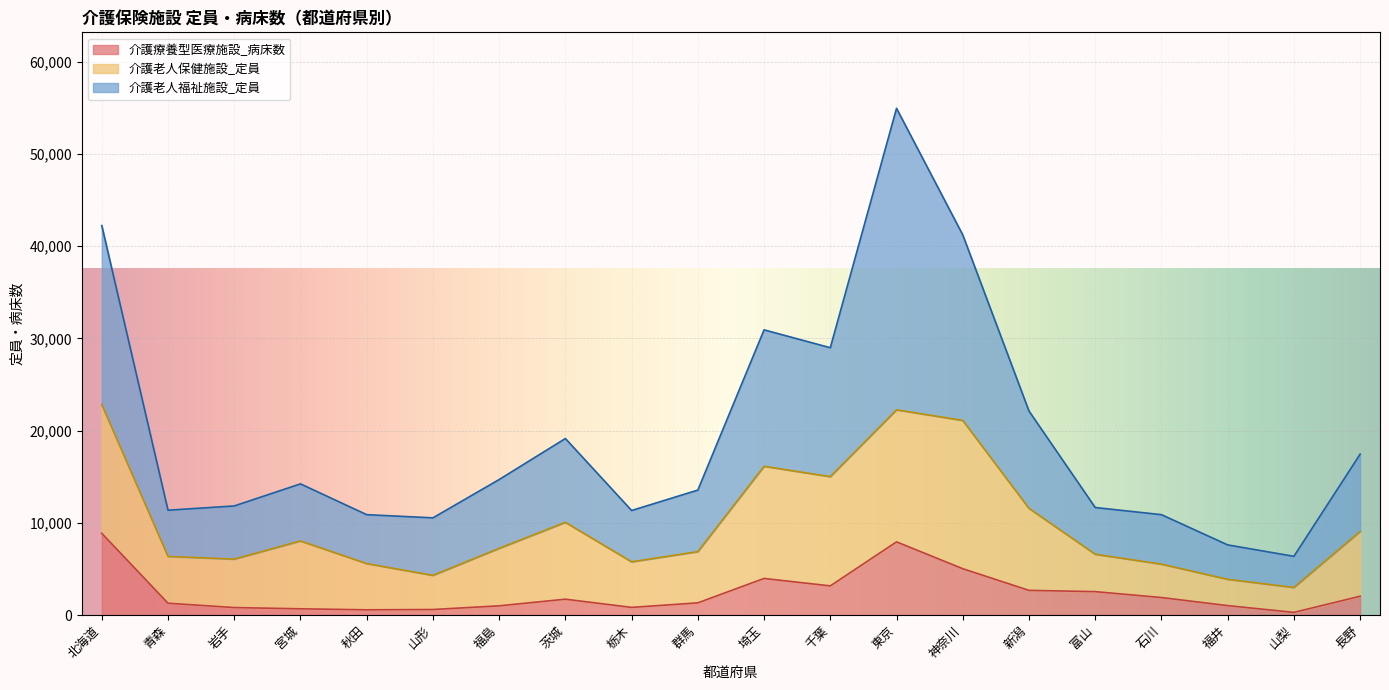

What is the maximum value for 介護療養型医療施設_病床数?

8861